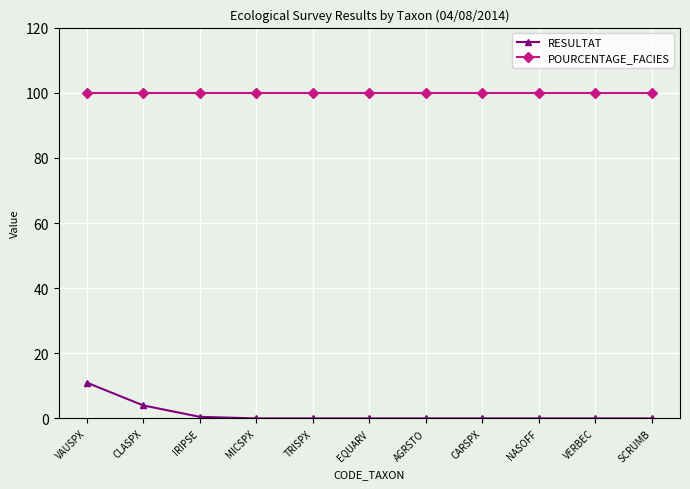

True or false: POURCENTAGE_FACIES and RESULTAT cross at least once.

False